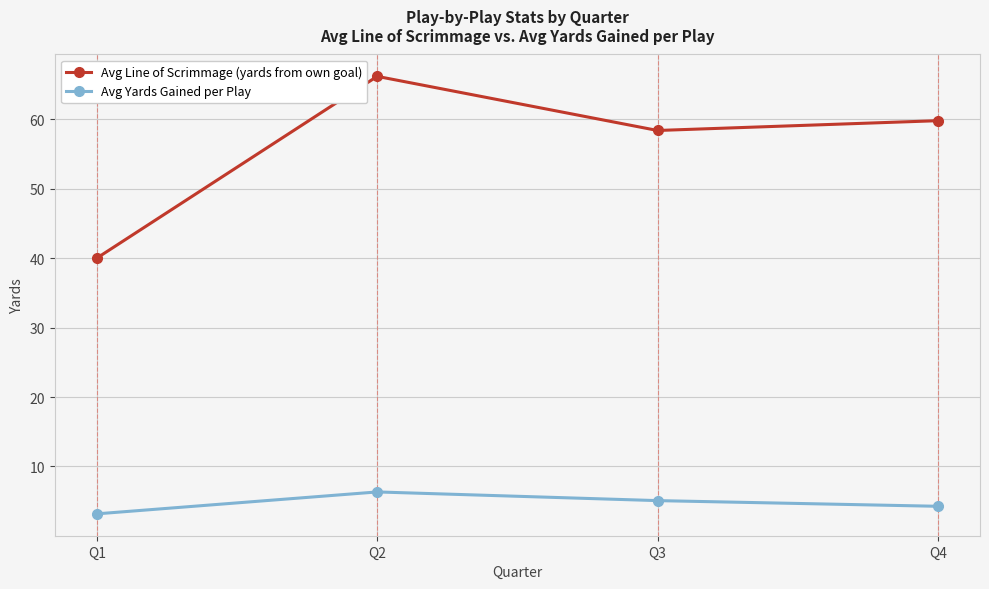

At which label is Avg Line of Scrimmage (yards from own goal) closest to 53?

Q3